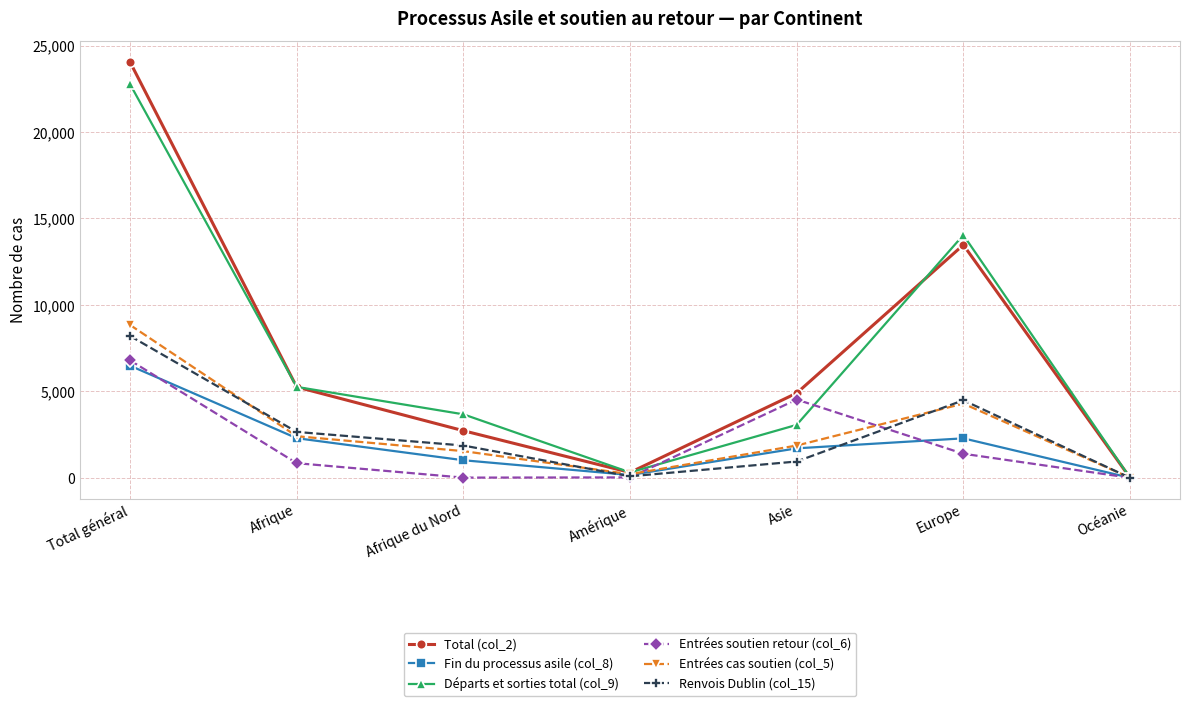

Where is the first local maximum for Total (col_2)?

Europe